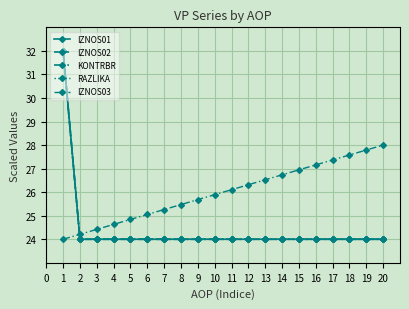

Which series has the largest range (max minus min)?

IZNOS01